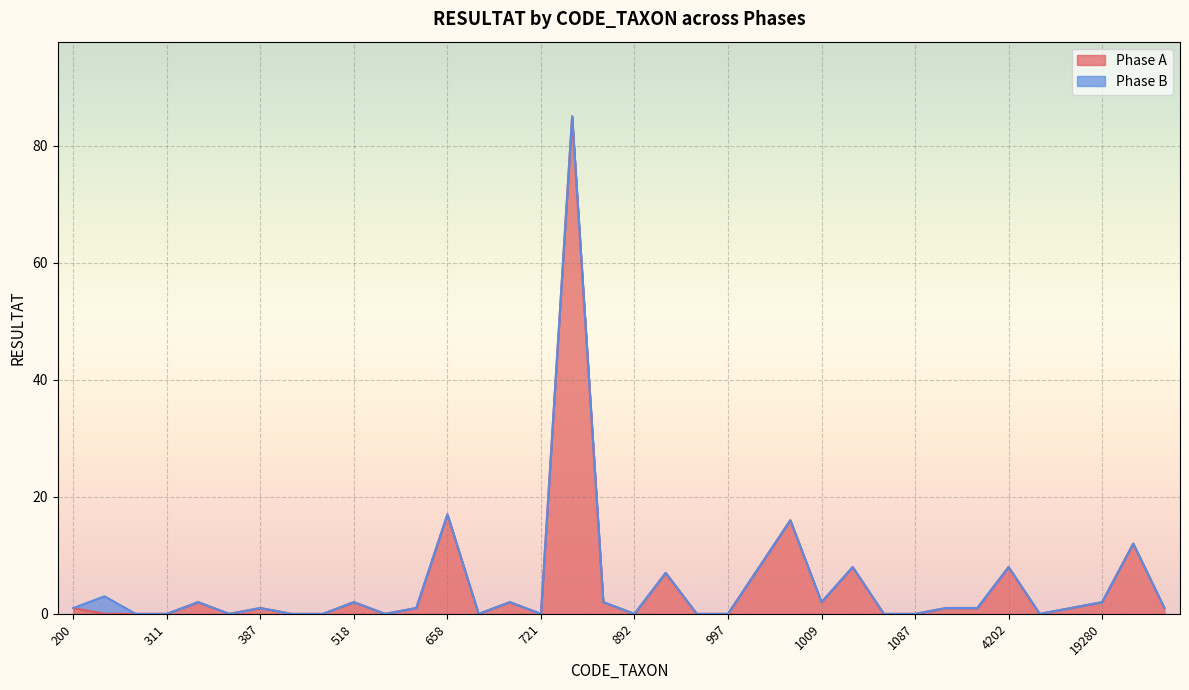

What is the change in value from 502 to 4202?

+8